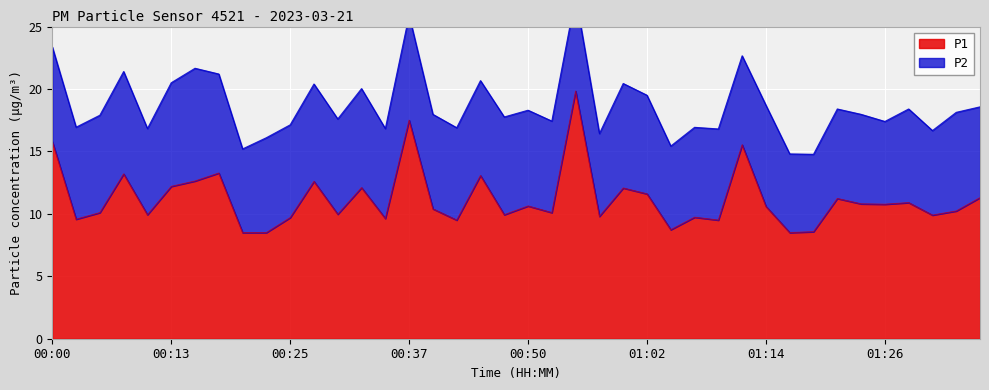

Between 00:15 and 00:57, which is larger?

00:15